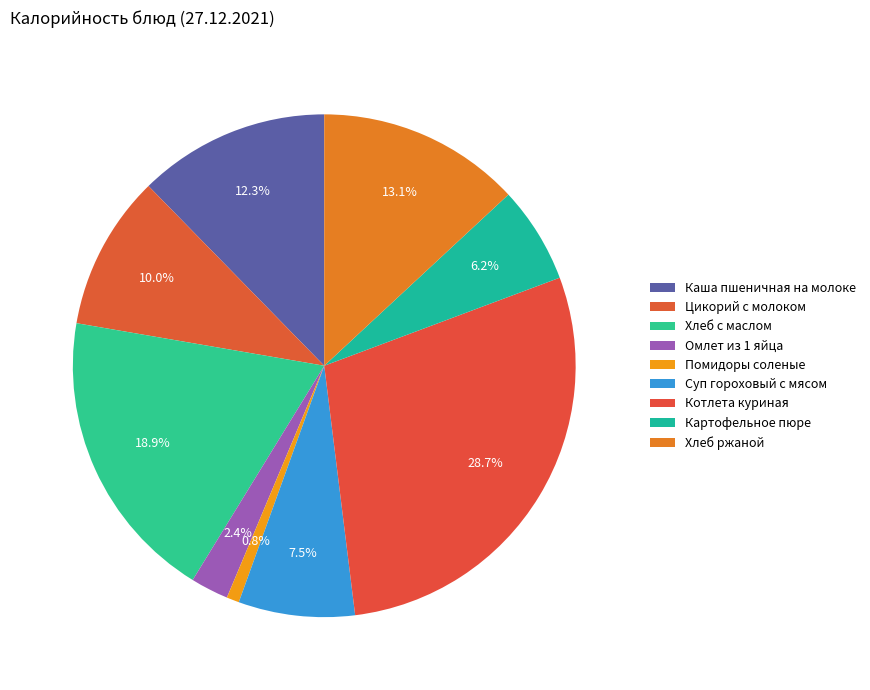

What is the total percentage of Помидоры соленые and Цикорий с молоком?

10.8%